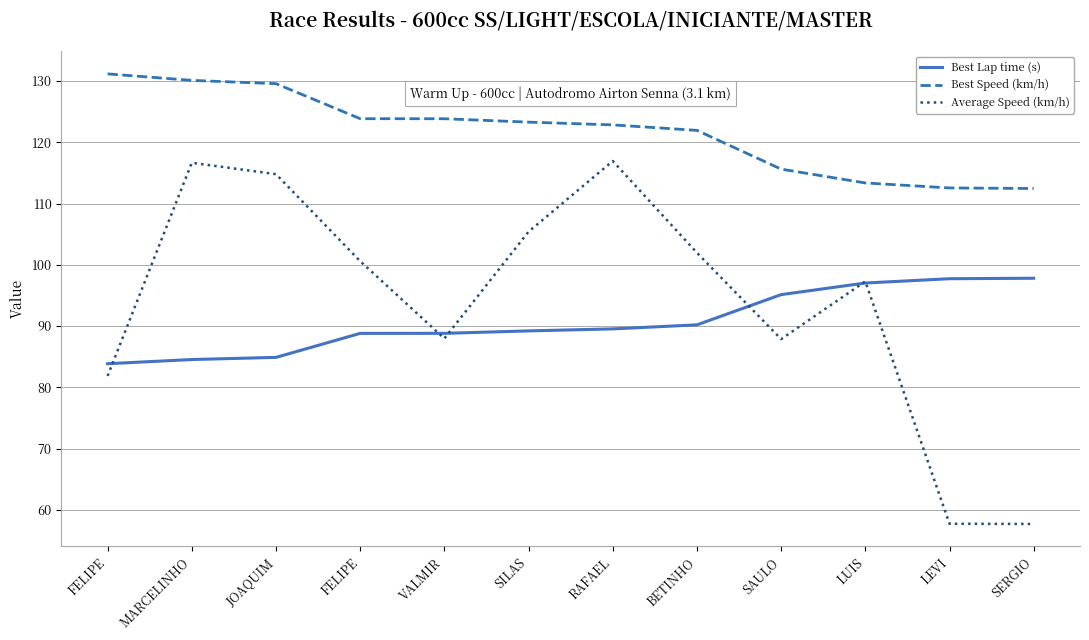

What are all the series names shown in the legend?

Best Lap time (s), Best Speed (km/h), Average Speed (km/h)